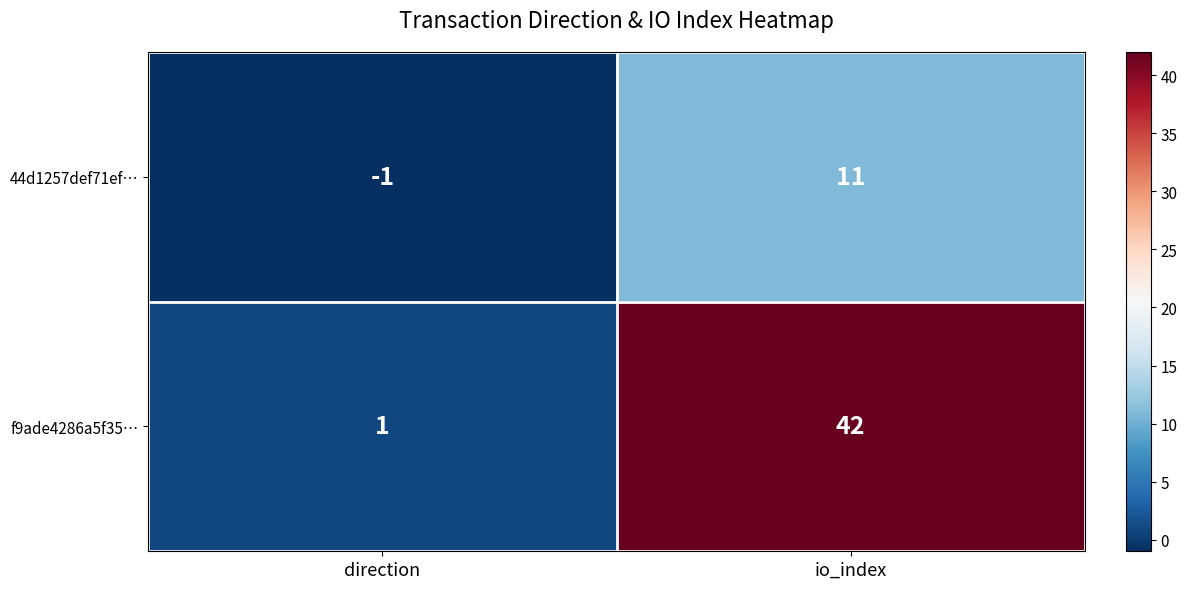

Between direction and io_index, which series saw the biggest shift?

f9ade4286a5f35…